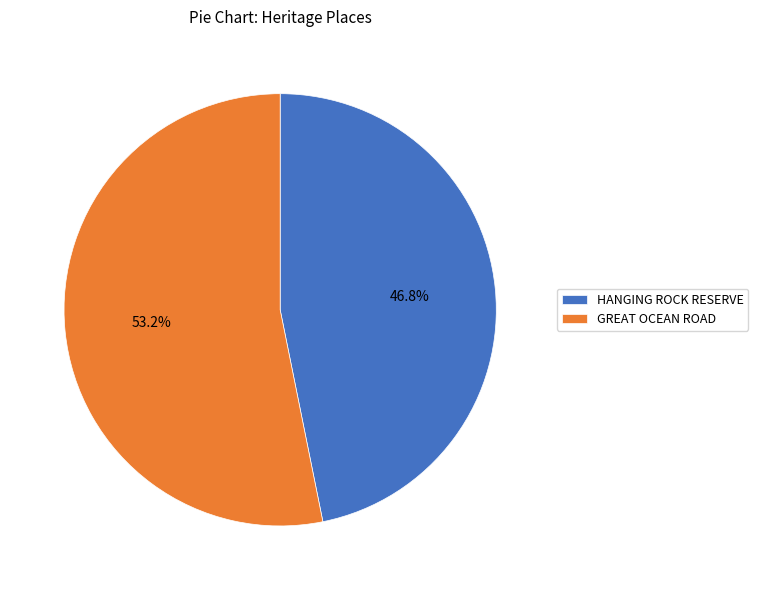

How many segments does this pie chart have?

2